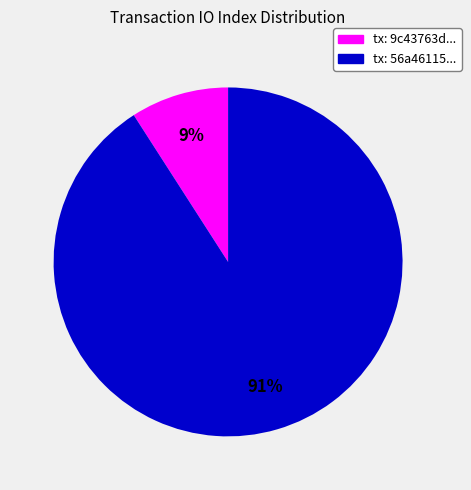

Is there any slice that represents more than half of the pie?

Yes